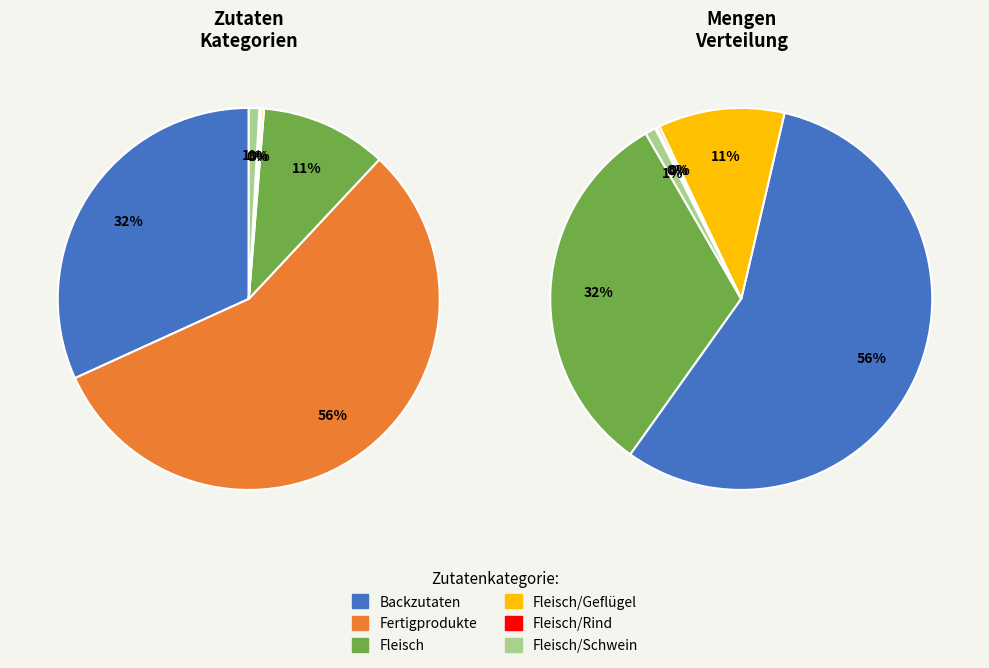

To the nearest percent, what percentage of the pie is Fleisch/Schwein?

1%